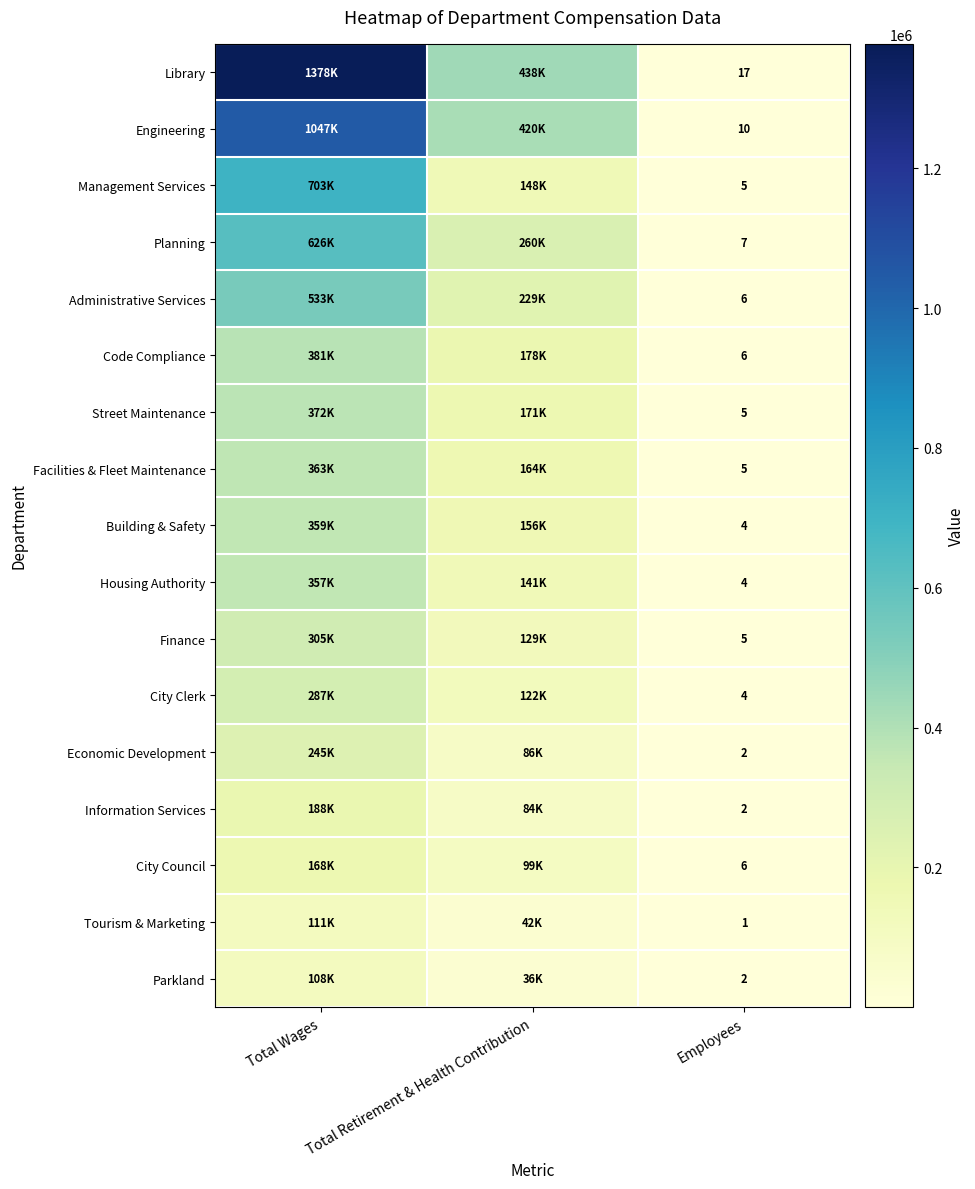

The value of Code Compliance at Employees is 6. True or false?

True